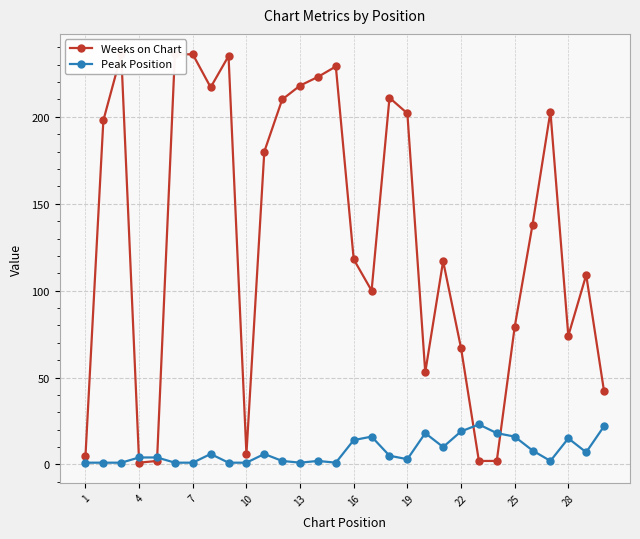

How many data points does each series have?

30